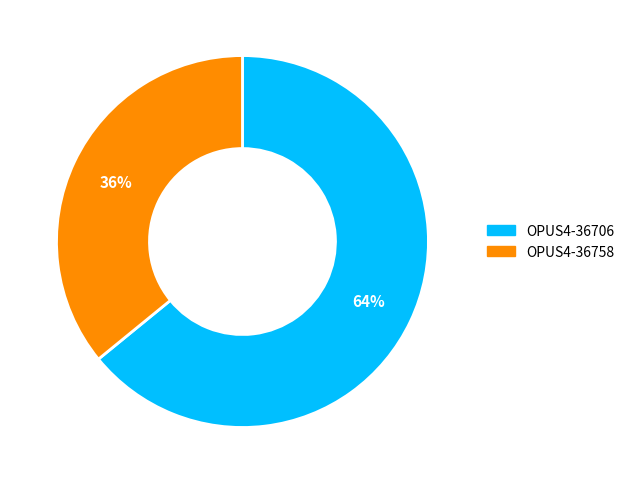

Which category has the biggest portion of the pie?

OPUS4-36706